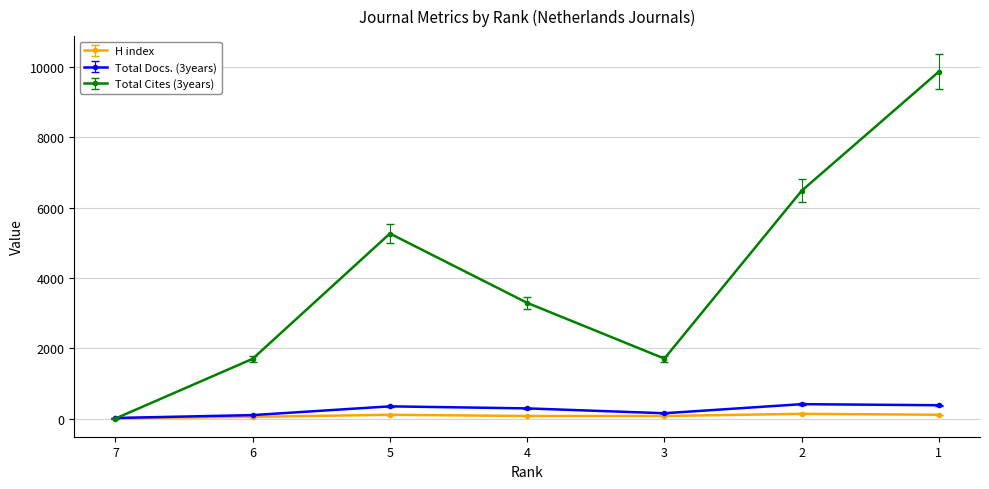

What is the approximate value of Total Docs. (3years) at 4?

288.0